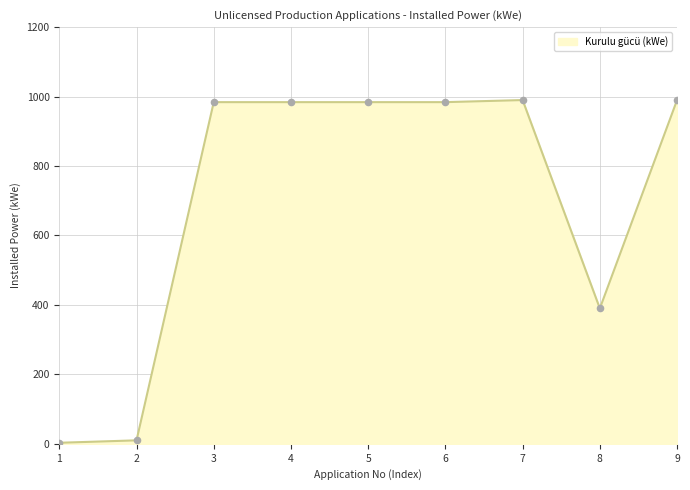

What is the greatest value displayed?

990